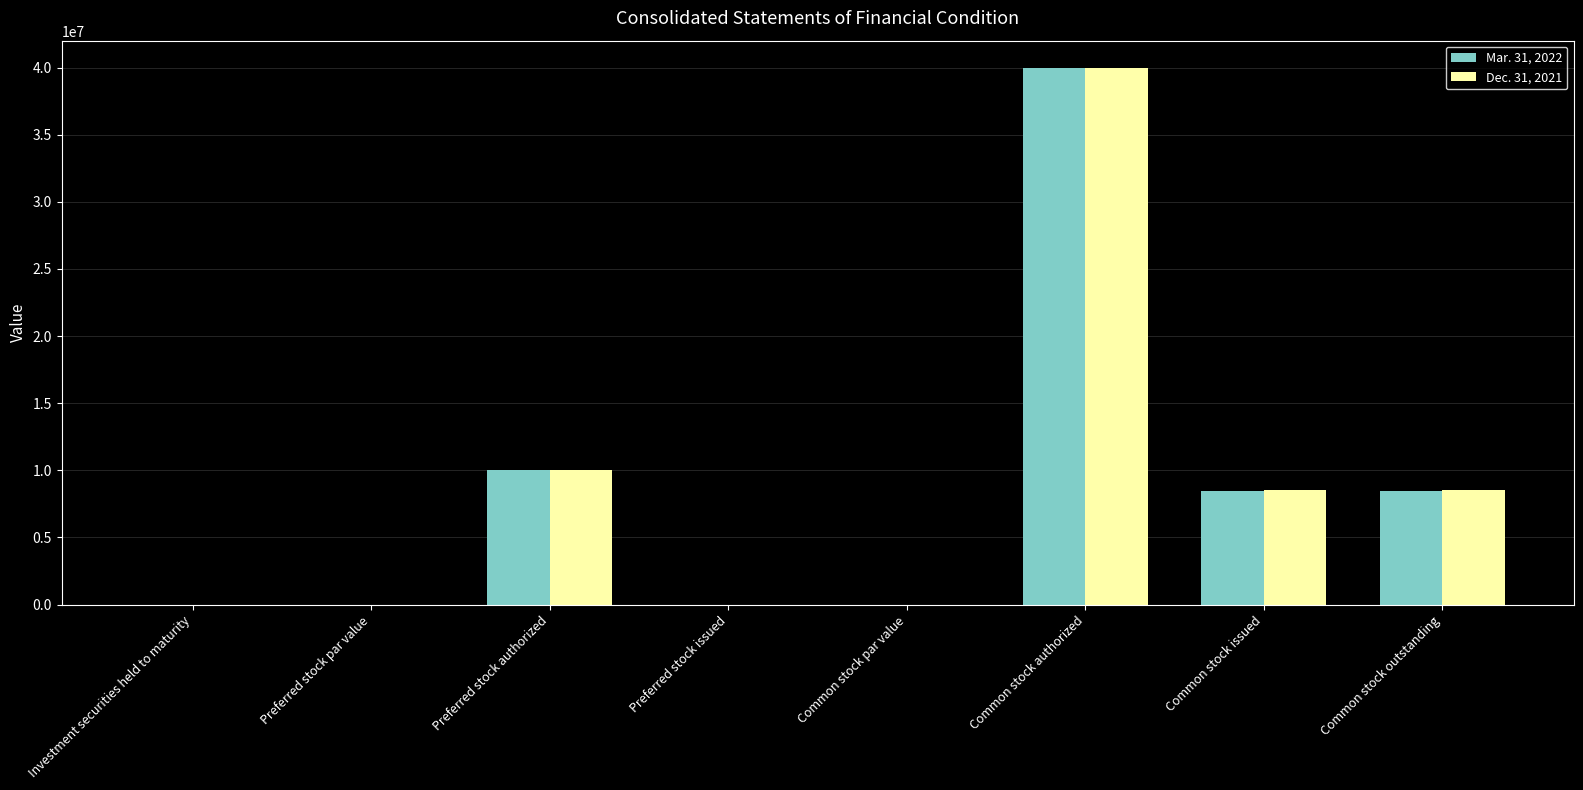

Is the value of Mar. 31, 2022 at Common stock outstanding greater than the value of Dec. 31, 2021 at Preferred stock par value?

Yes